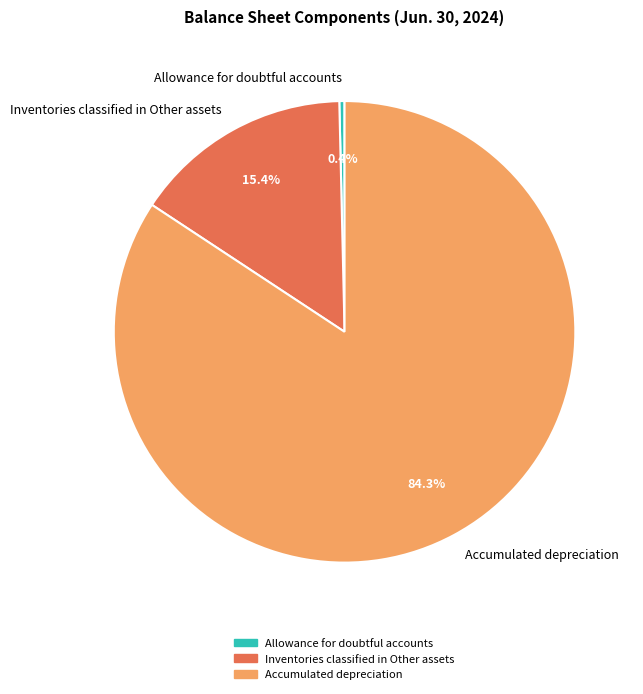

True or false: Inventories classified in Other assets accounts for 6% of the total.

False